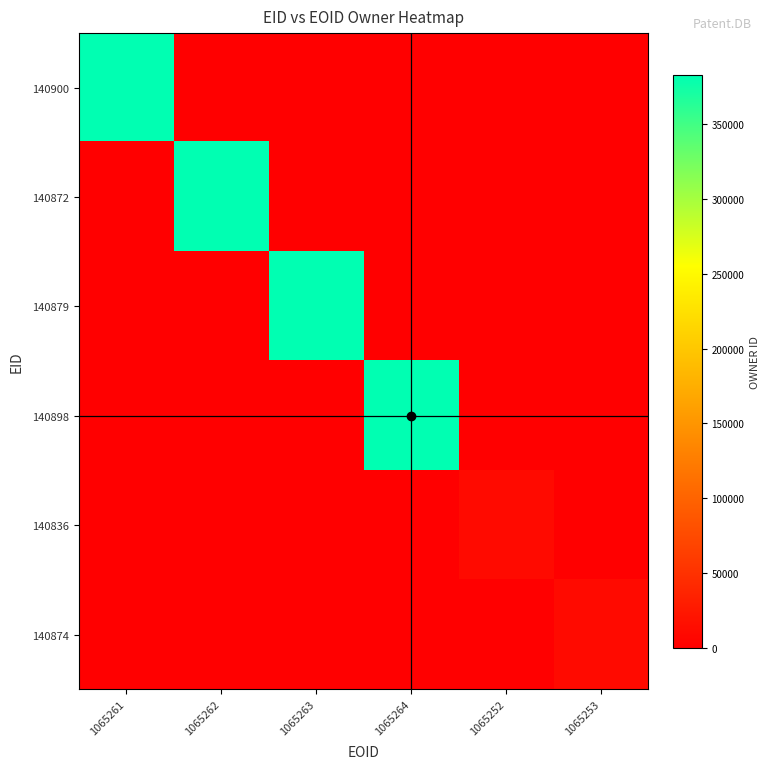

List the series in order of their peak value, highest first.

140900, 140872, 140879, 140898, 140836, 140874